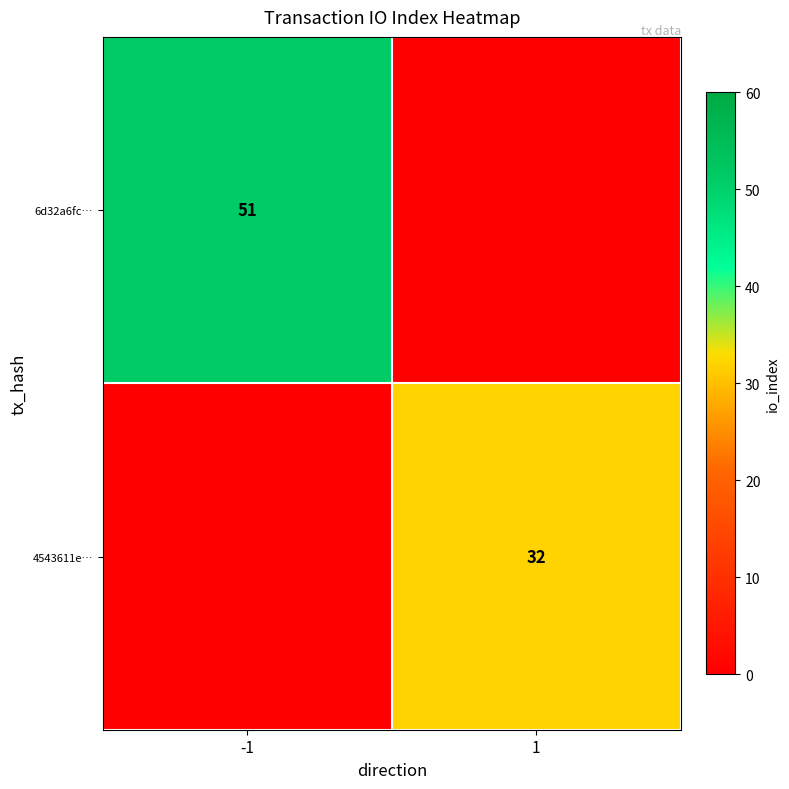

The value of 6d32a6fc… at -1 is 51. True or false?

True